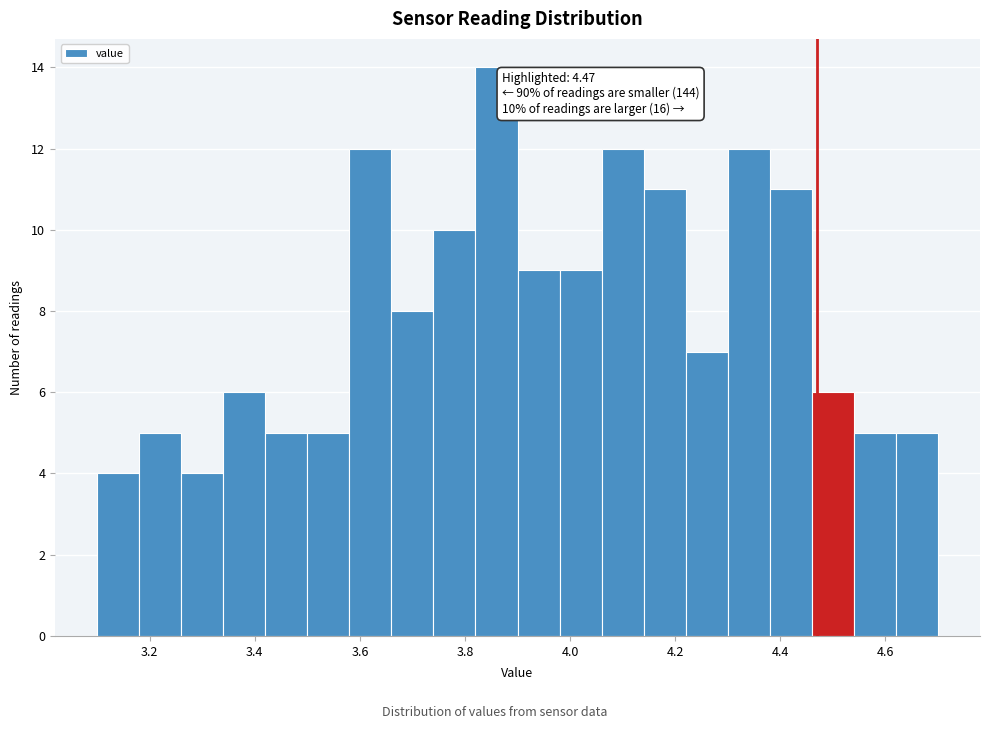

Which range on the x-axis has the tallest bar?

3.82 to 3.90